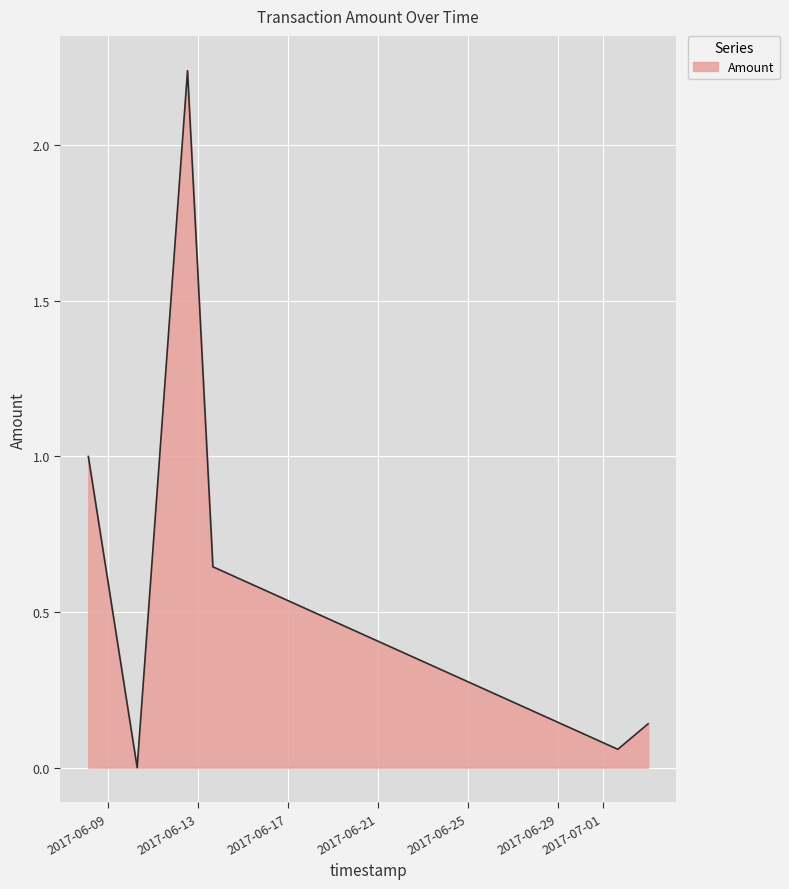

True or false: there are more than 0 points higher than both neighbors.

True